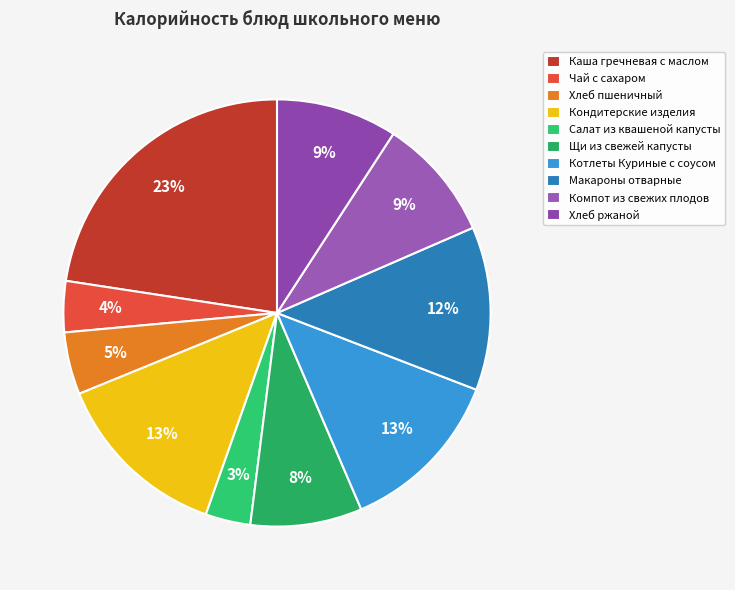

How many segments does this pie chart have?

10